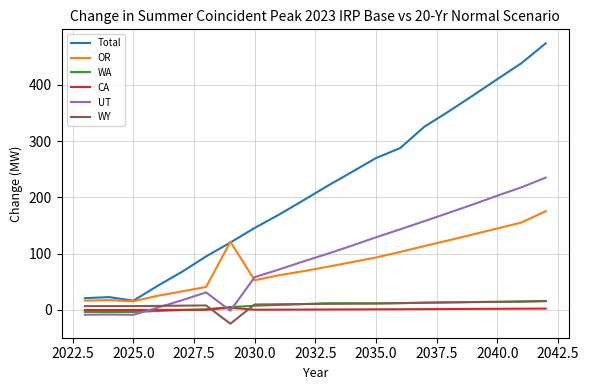

Count the number of data series in this chart.

6